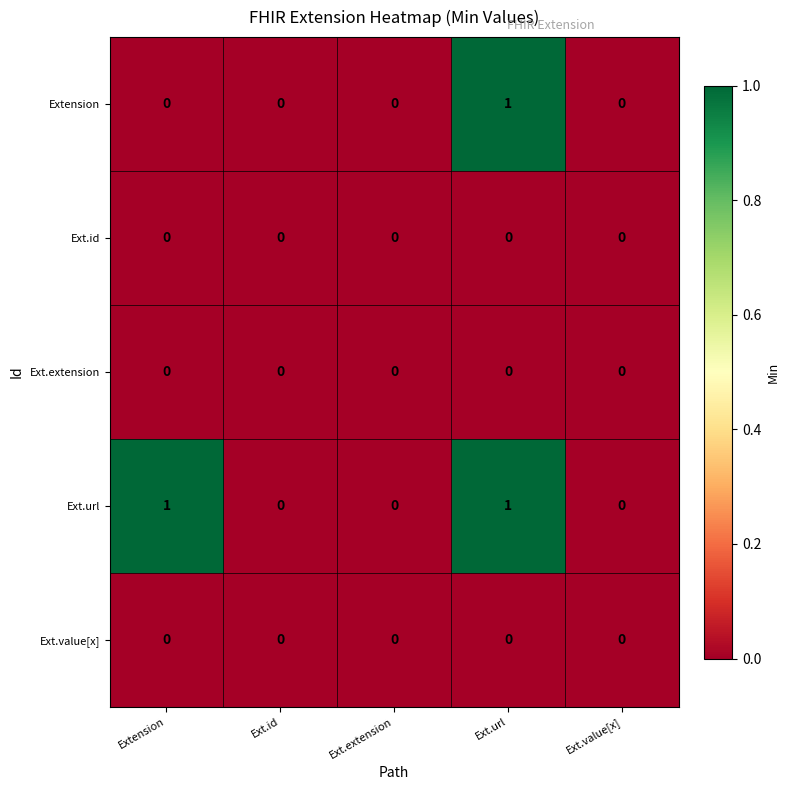

Which series changed the most between Extension and Ext.value[x]?

Ext.url